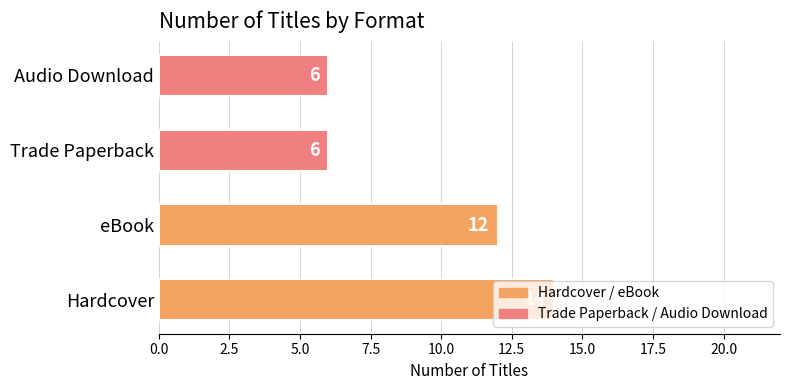

Is it true that the value at Trade Paperback is 6?

True